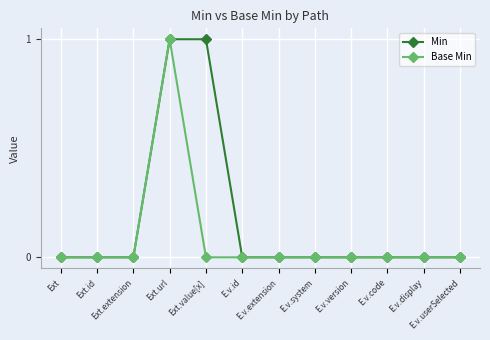

What is the sum of all Min values?

2